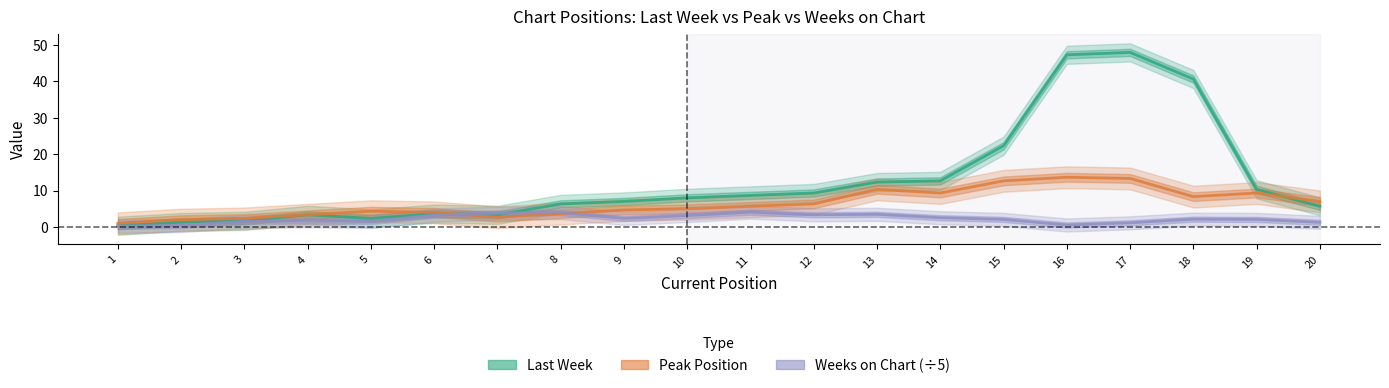

What is the spread (max minus min) of values at 15?

20.3